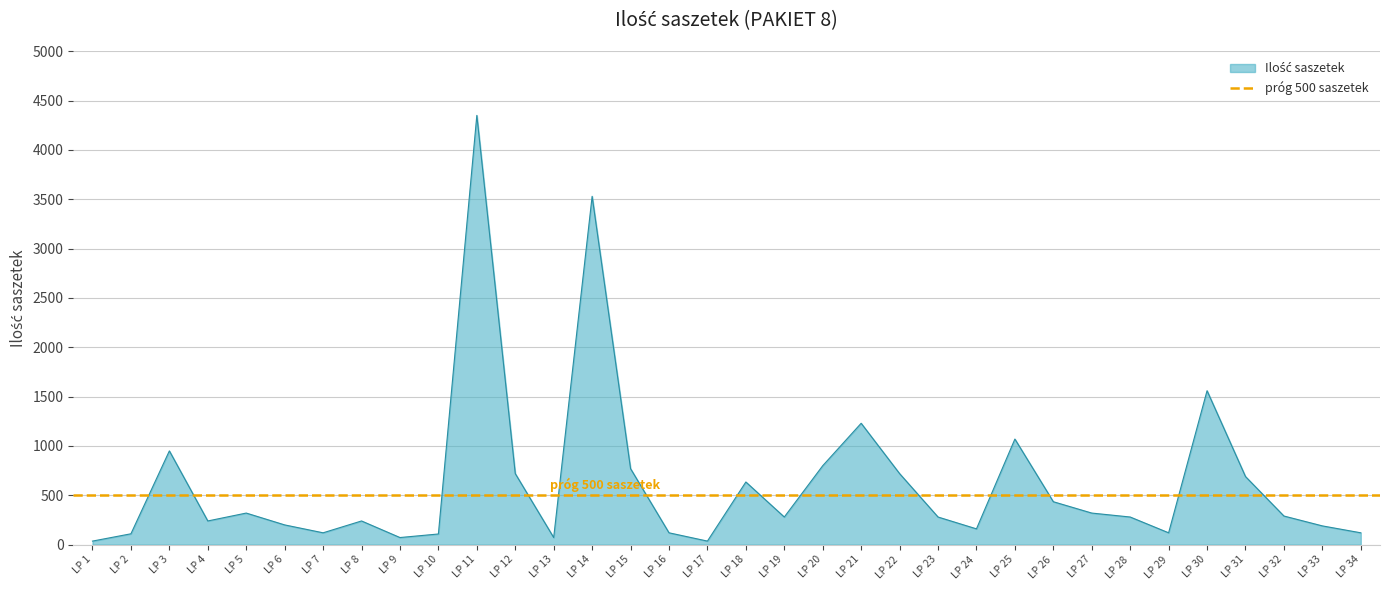

What is the value of the 14th point from the left?

3530